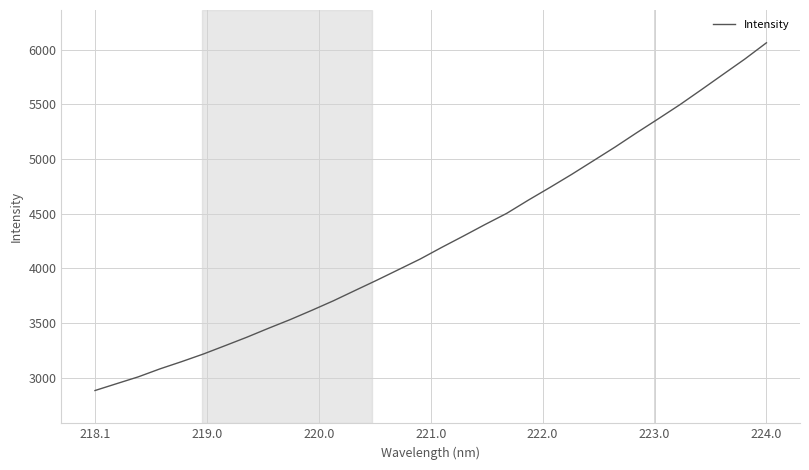

What is the maximum value shown in the chart?

6063.1